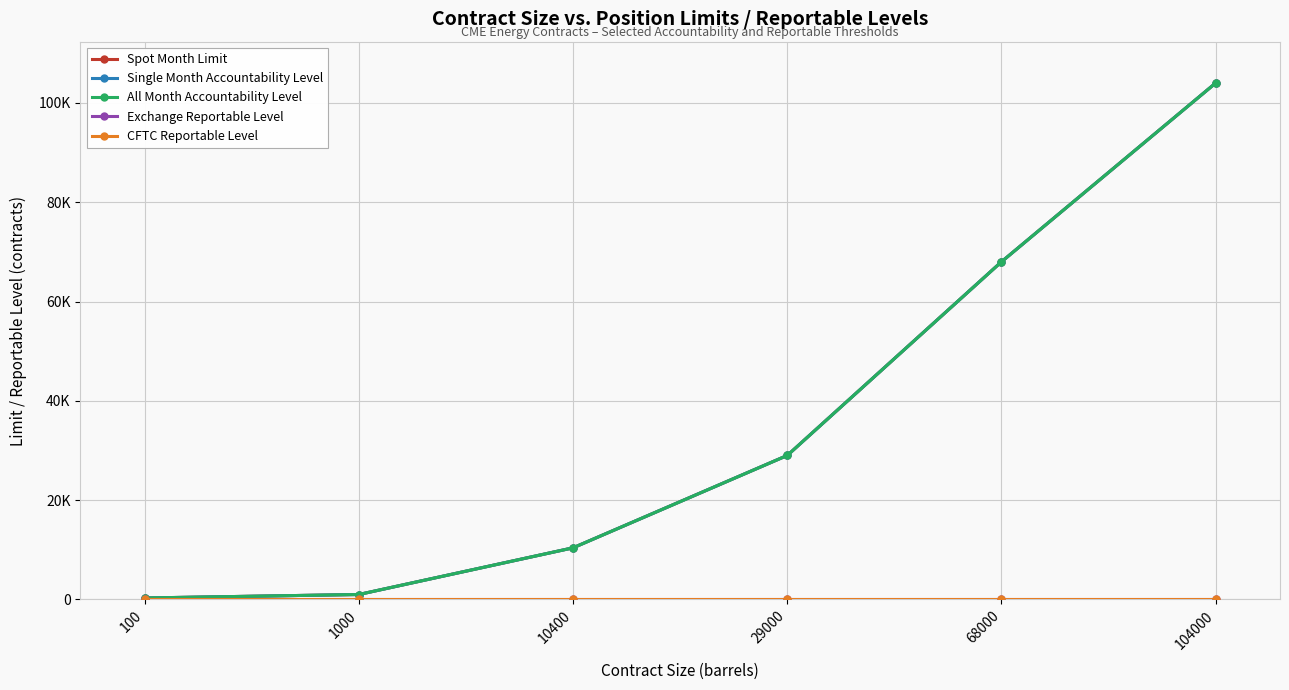

The Single Month Accountability Level series shows 300 at 100. True or false?

True